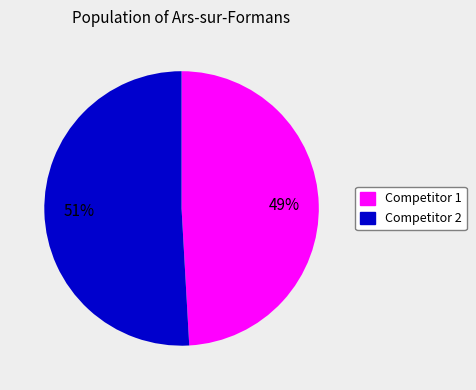

To the nearest percent, what is the difference between the largest and smallest slice percentages?

2%